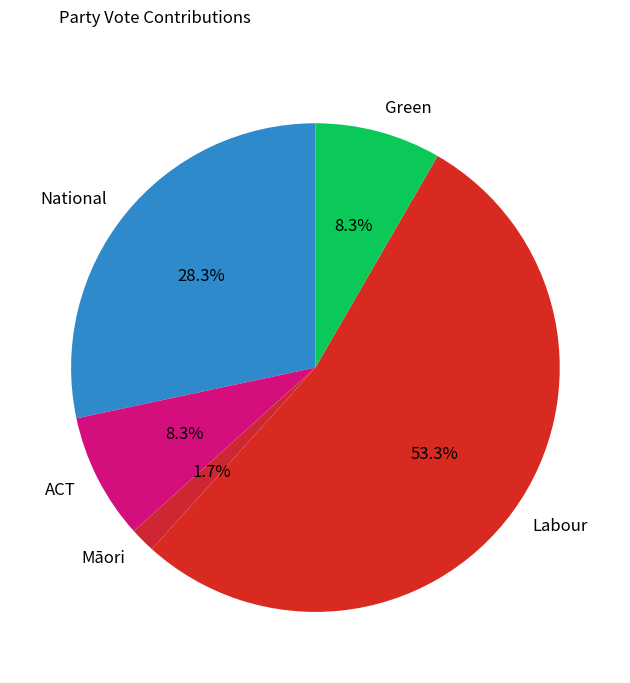

Is the sum of Māori and Labour greater than half?

Yes